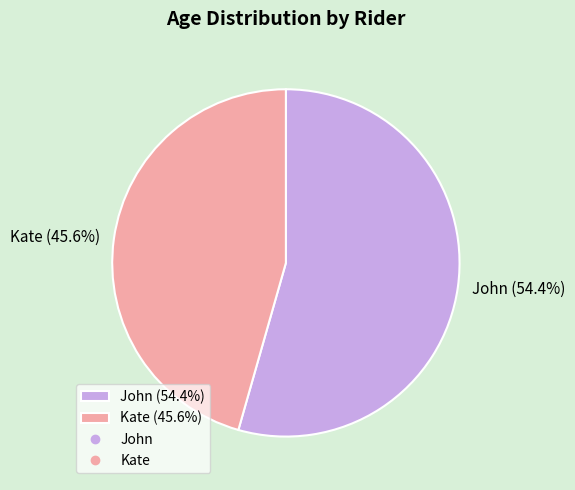

To the nearest percent, what is the difference between the Kate and John slice percentages?

9%